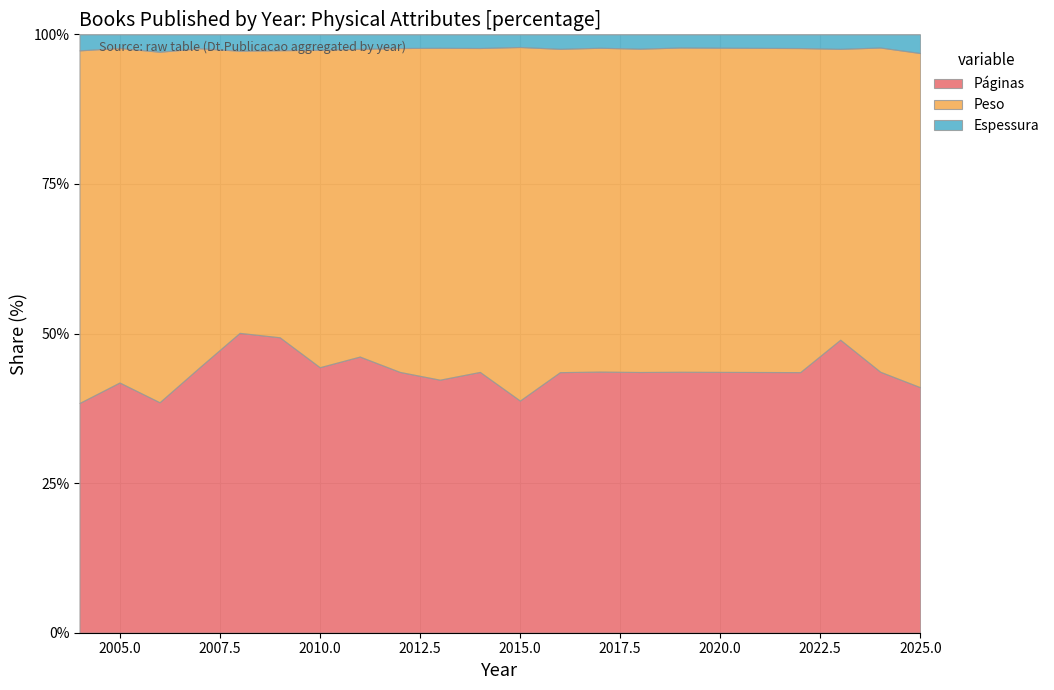

Between 2008 and 2019, which series saw the biggest shift?

Peso